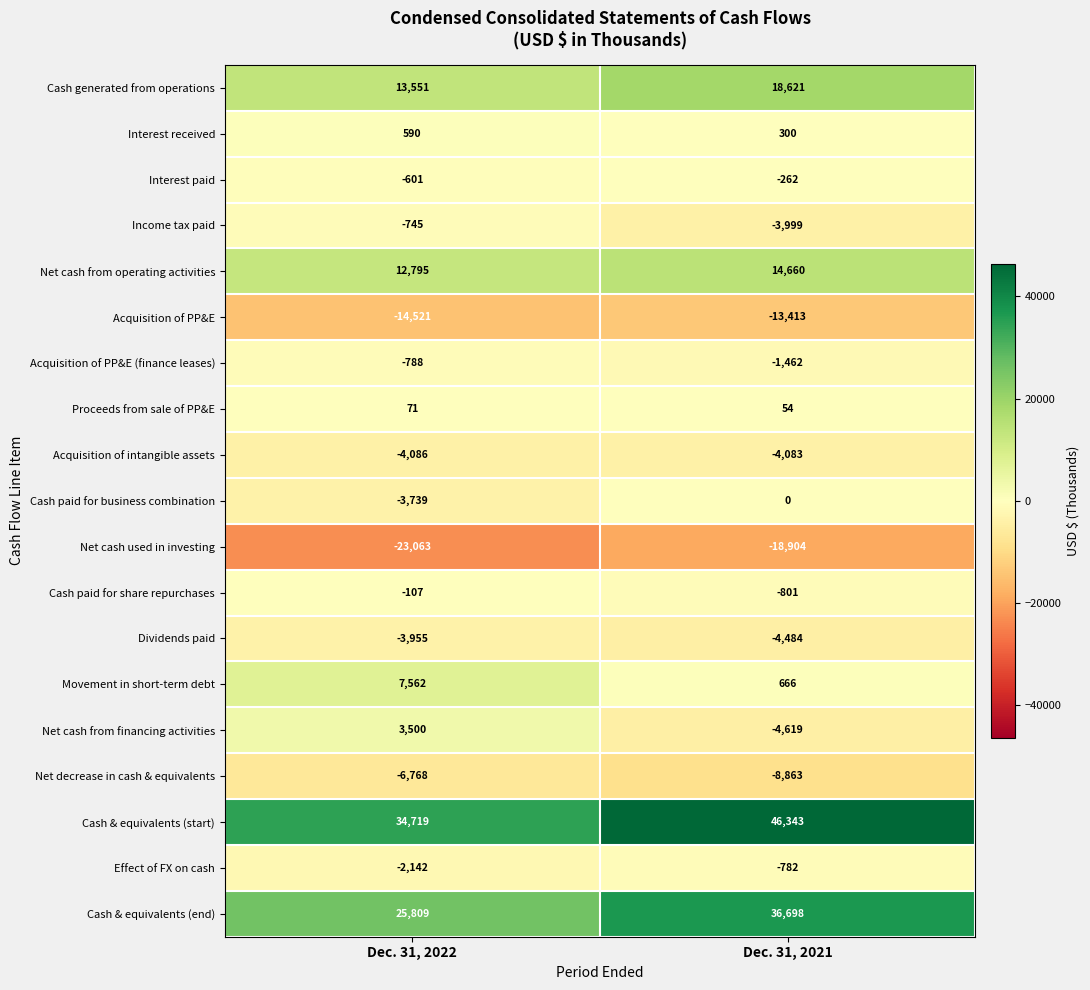

Read the Acquisition of PP&E value at Dec. 31, 2021.

-13413